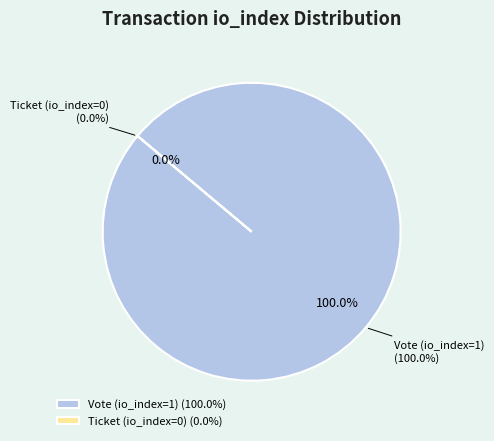

Combined, do Ticket (io_index=0) and Vote (io_index=1) account for over 50%?

Yes